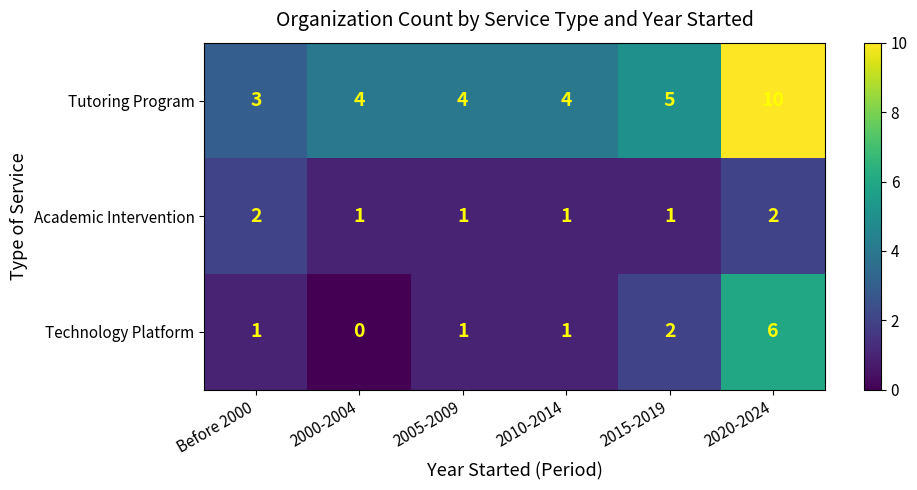

Which series has the widest spread of values?

Tutoring Program